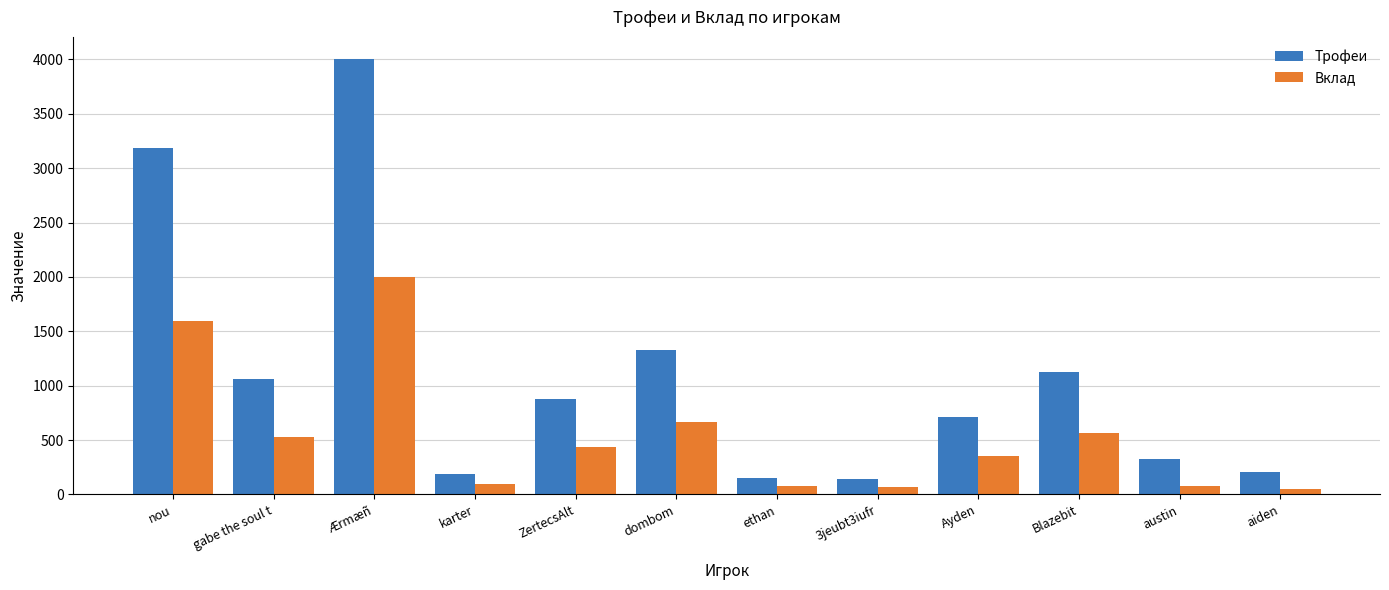

What is the spread (max minus min) of values at ZertecsAlt?

438